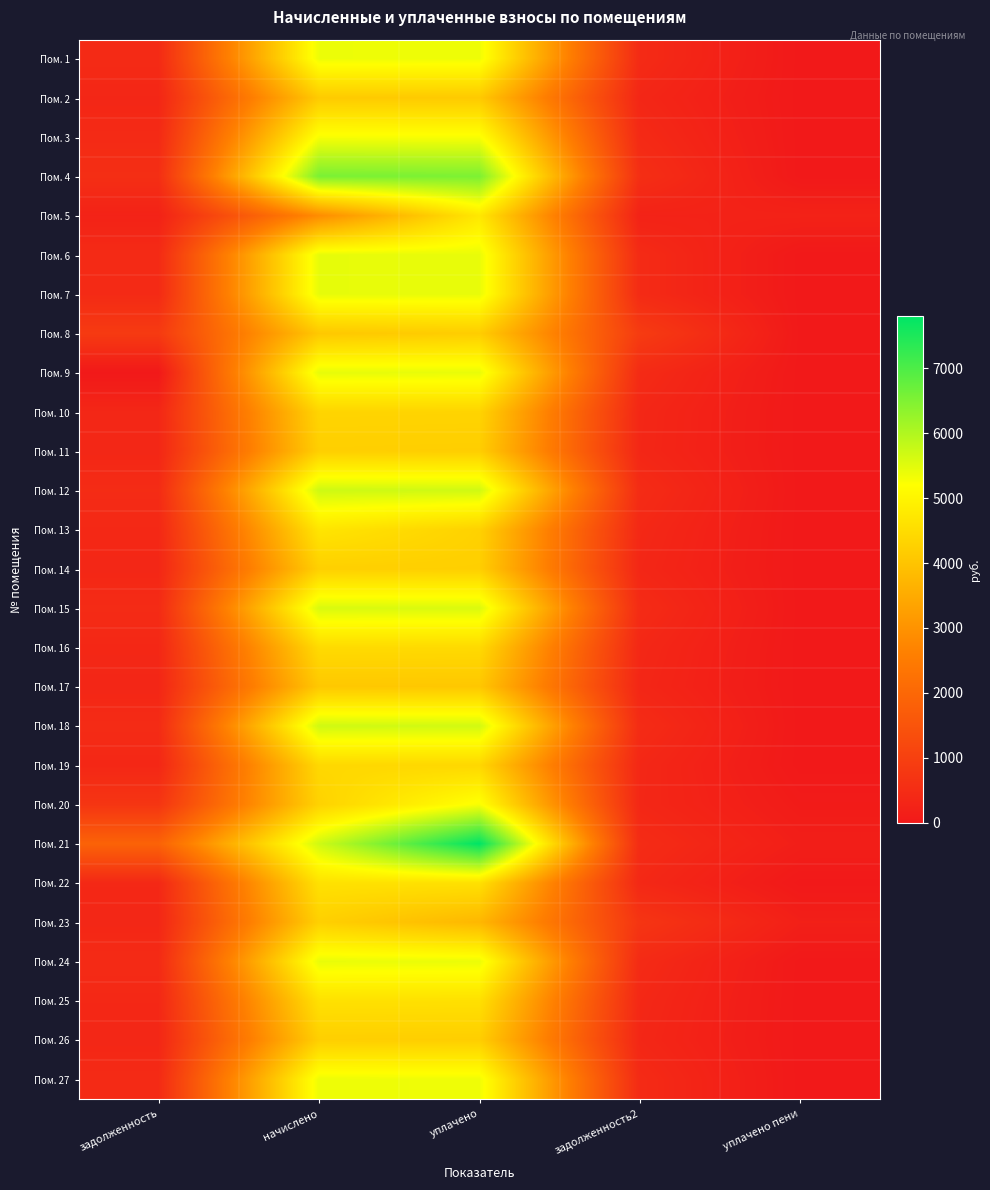

What is the spread (max minus min) of values at уплачено пени?

240.7